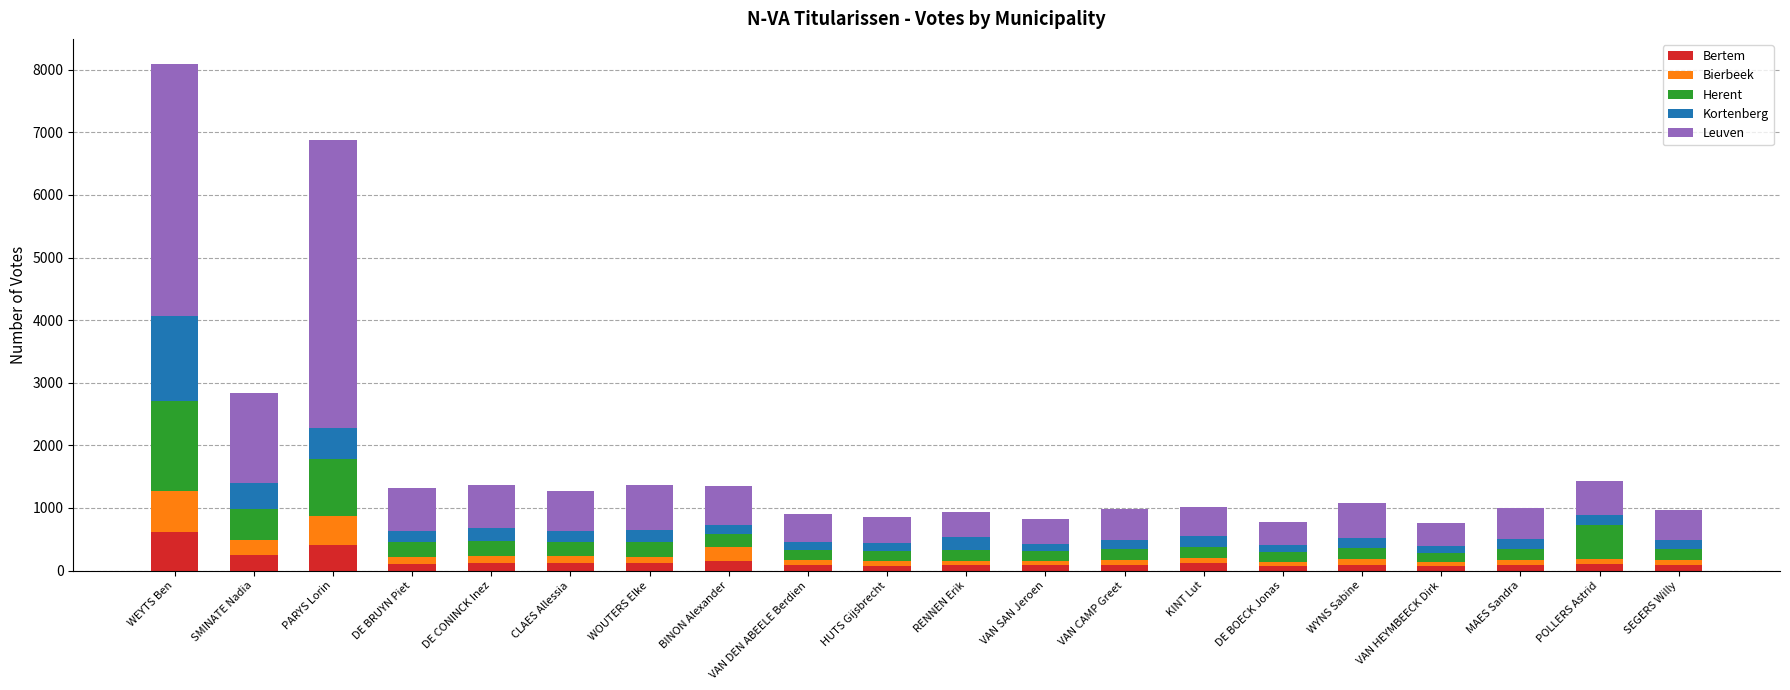

Which category has the highest value in the Bertem series?

WEYTS Ben